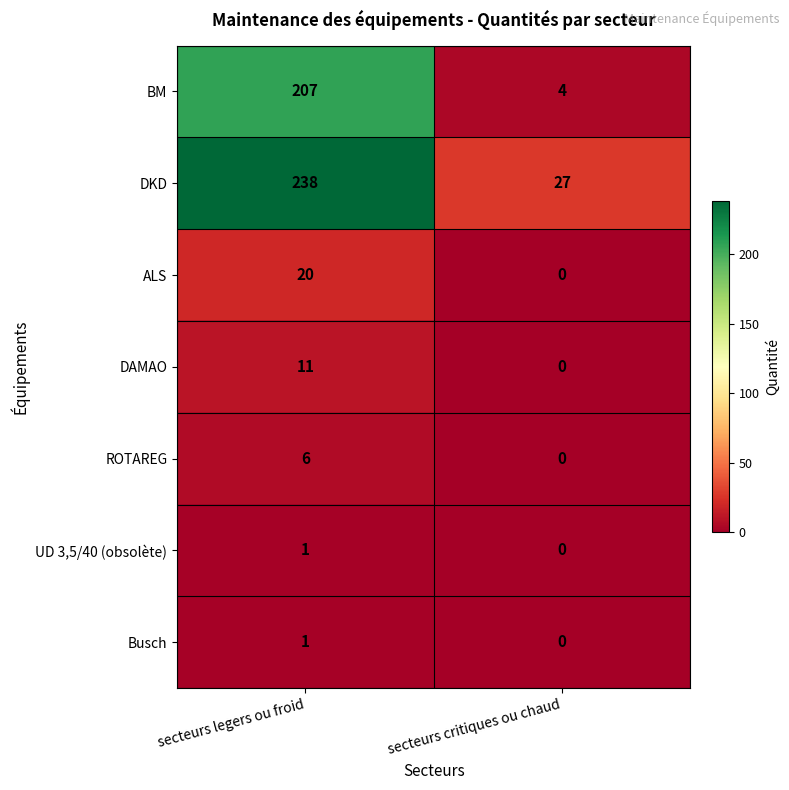

The ROTAREG series shows 6 at secteurs legers ou froid. True or false?

True